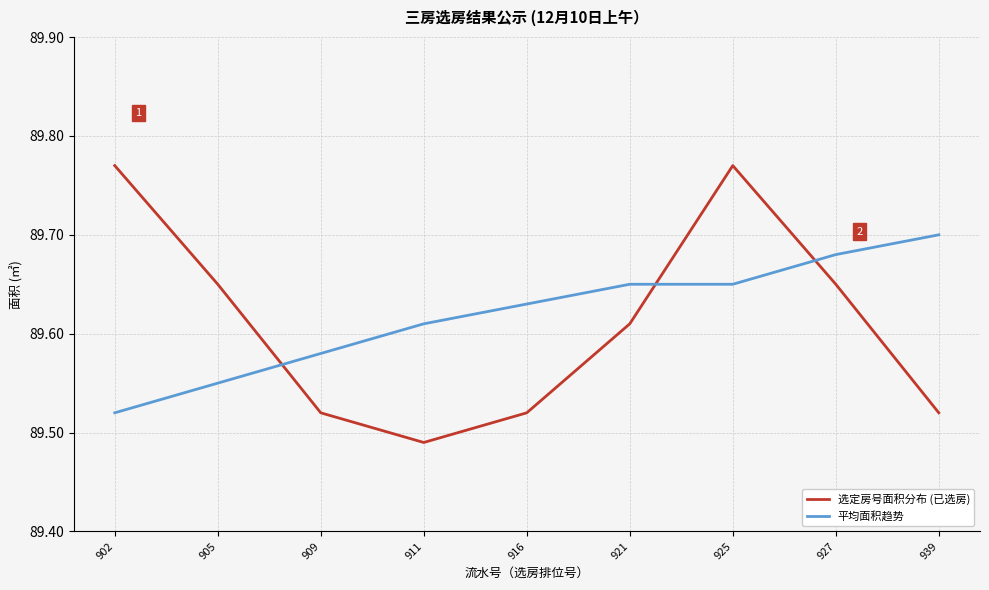

True or false: 平均面积趋势 has more than 1 points higher than both neighbors.

False